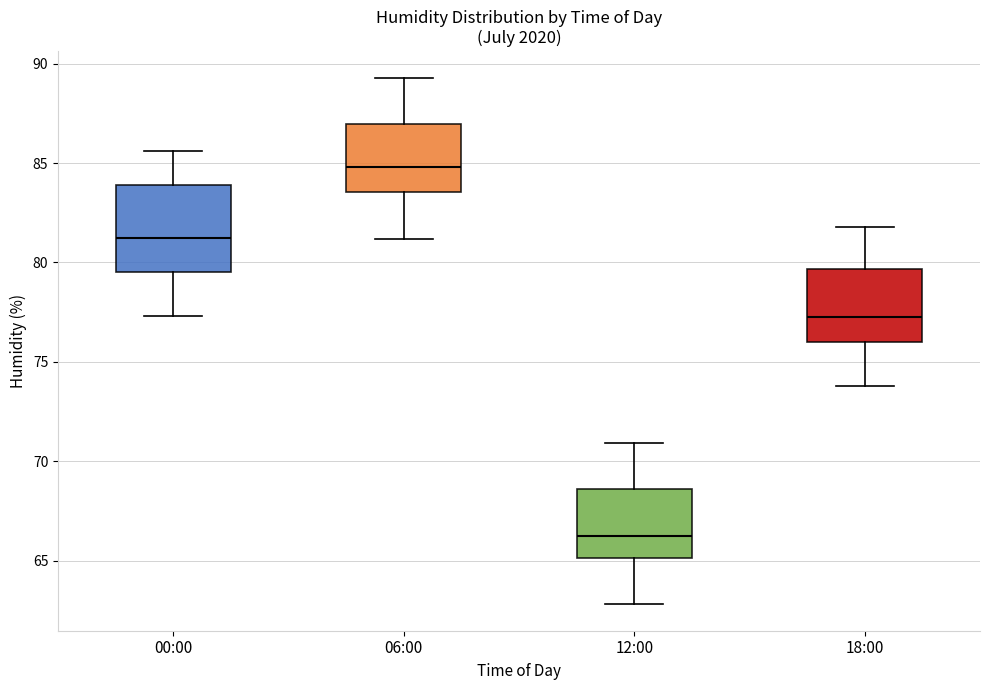

Reading left to right, transcribe this box plot: for each box, give where its median line is, the range the box spans, and where its two whiskers end, as read against the y-axis. The values are not printed on the chart, so give them approximately, as read against the axis.

00:00: median 81.5, box 79.5 to 84.0, whiskers 77.5 to 85.5
06:00: median 85.0, box 83.5 to 87.0, whiskers 81.0 to 89.5
12:00: median 66.5, box 65.0 to 68.5, whiskers 63.0 to 71.0
18:00: median 77.5, box 76.0 to 79.5, whiskers 74.0 to 82.0